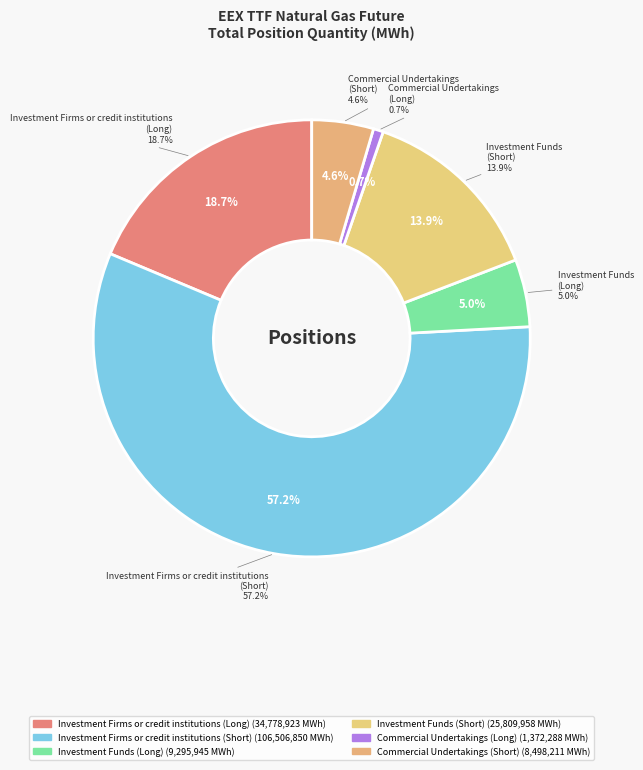

How much of the chart is everything except Operators with compliance obligations (Long)?

100.0%